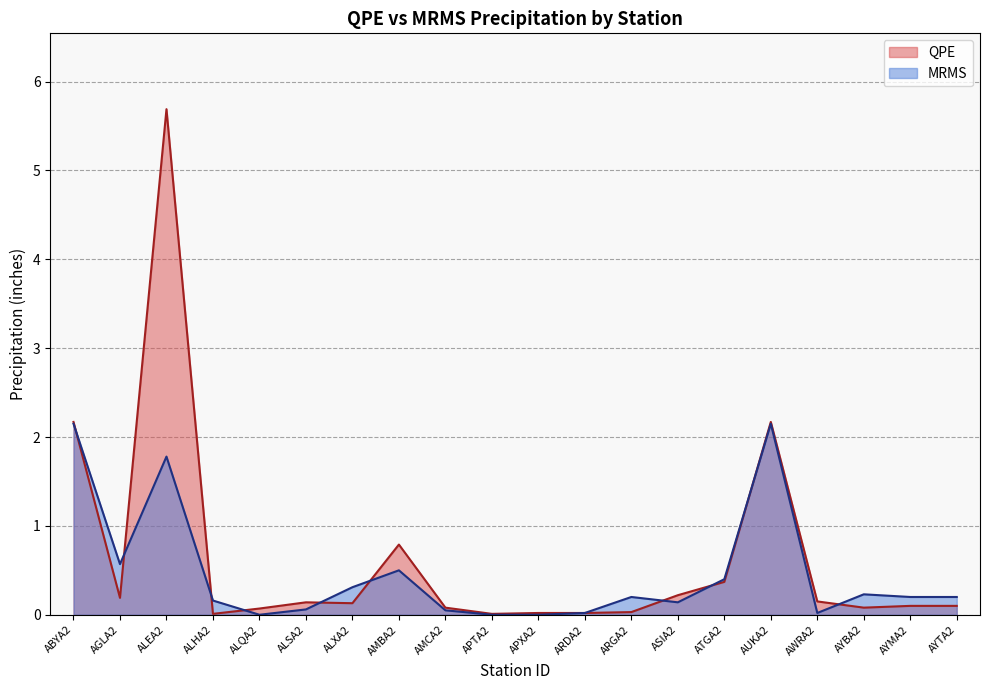

Between which two adjacent categories do MRMS and QPE first intersect?

ABYA2 and AGLA2